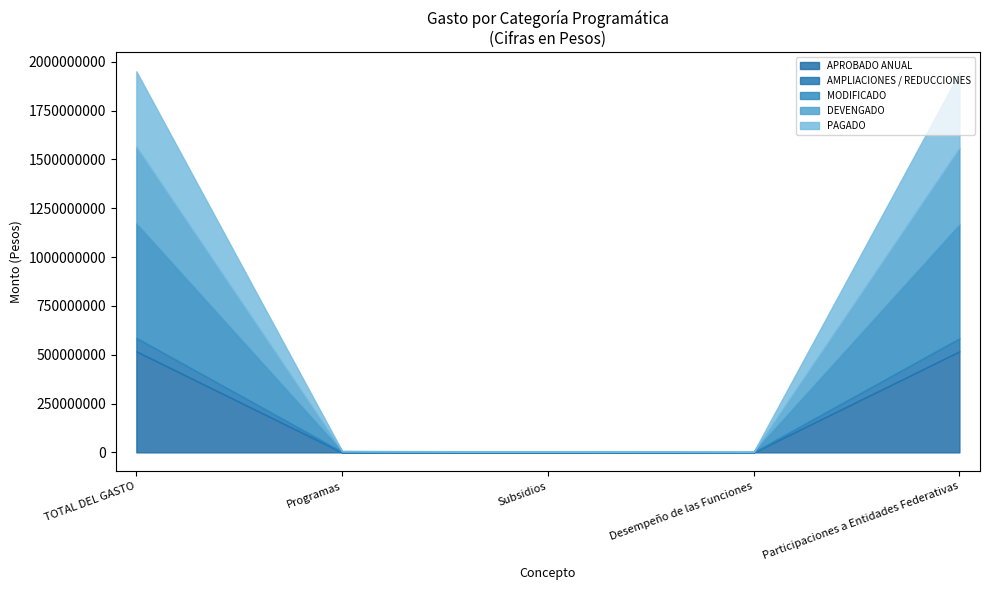

The PAGADO series shows 577970794 at TOTAL DEL GASTO. True or false?

False